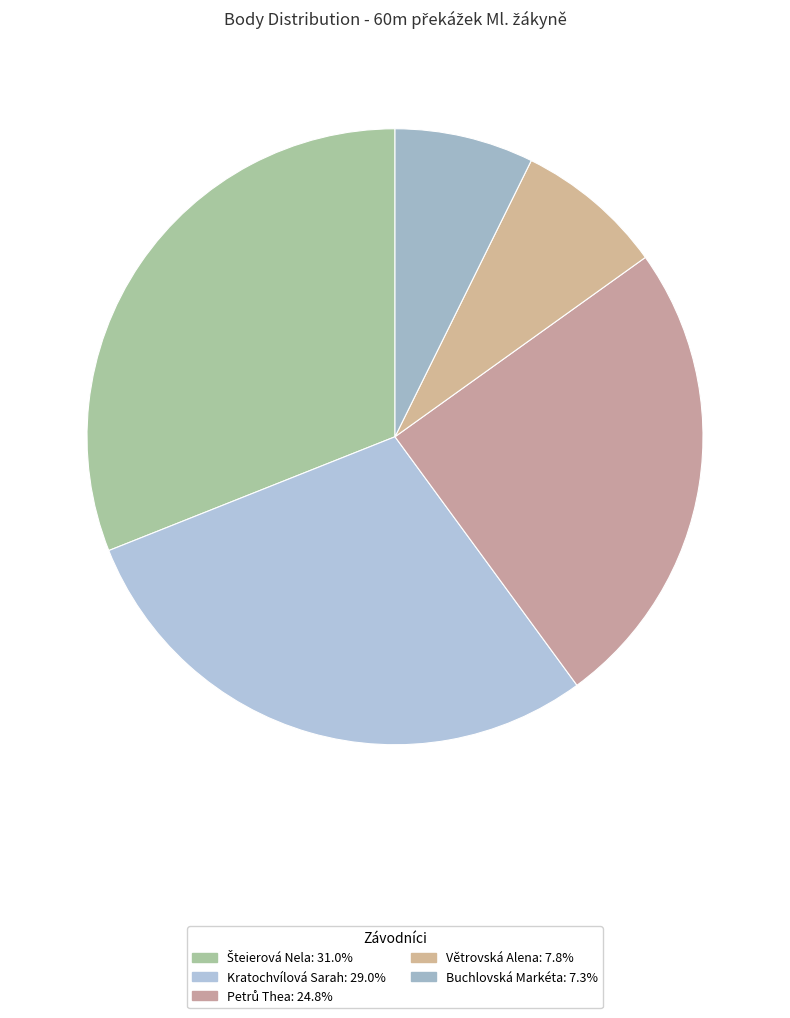

How many segments does this pie chart have?

5